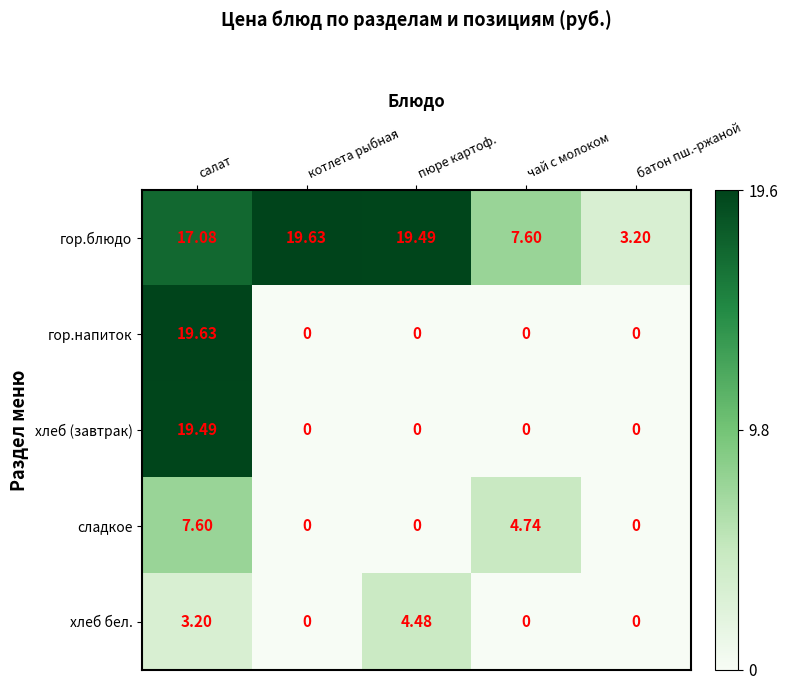

Which category has the highest value in the хлеб (завтрак) series?

салат